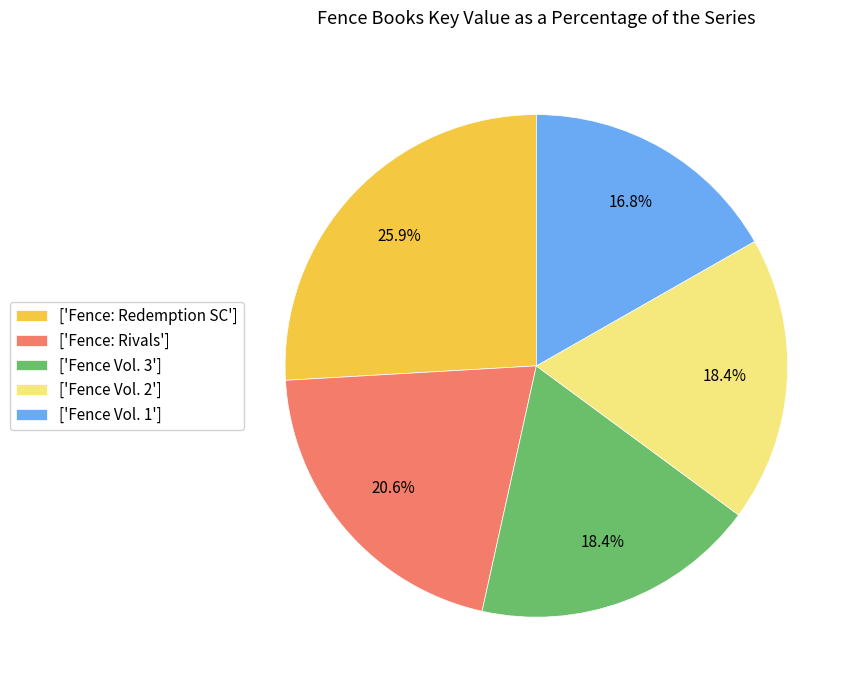

What is the ratio of the value at ['Fence Vol. 1'] to the value at ['Fence: Rivals']?

0.8